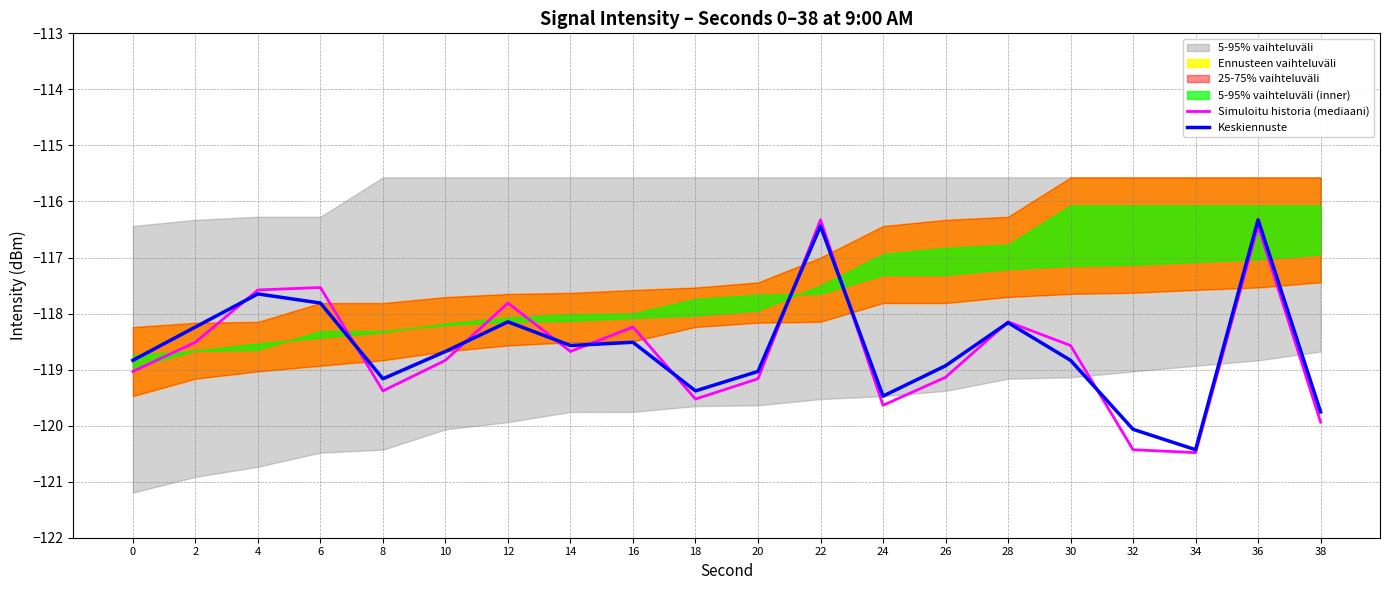

At which category does Simuloitu historia (mediaani) reach its first local valley?

8